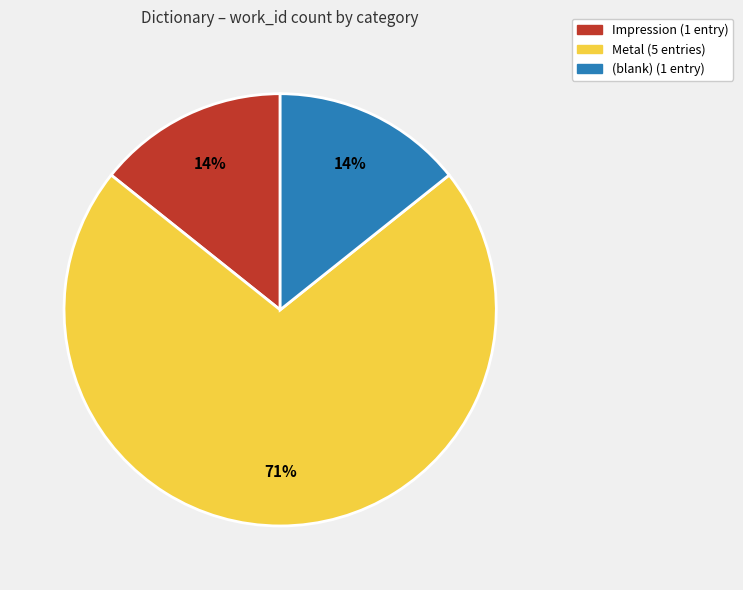

What percentage is the (blank) (1 entry) slice, to the nearest percent?

14%